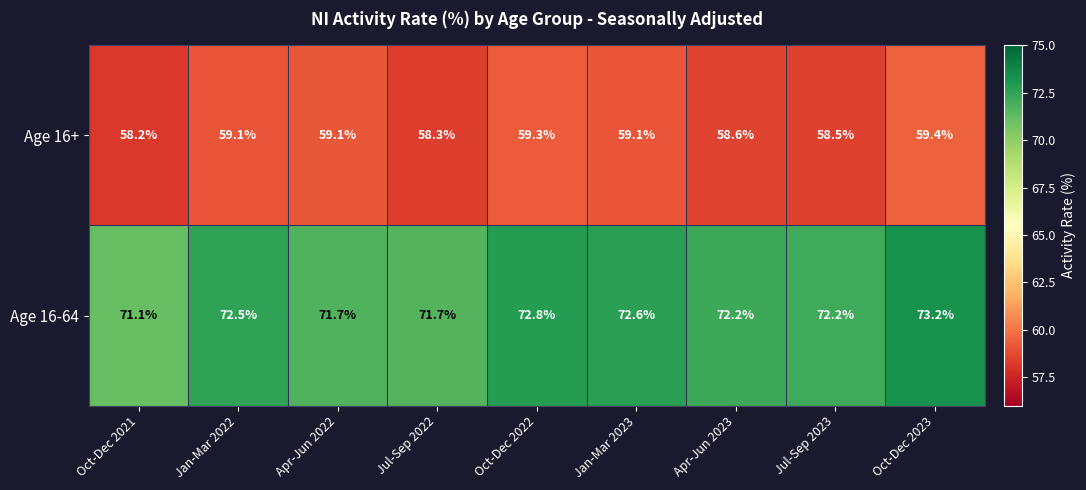

List the series in order of their peak value, highest first.

Age 16-64, Age 16+